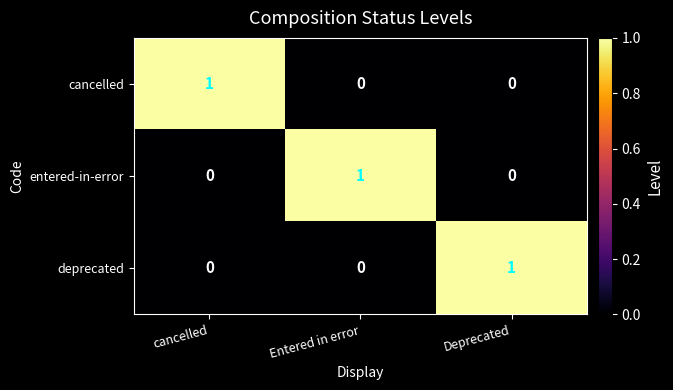

Reading left to right, transcribe all the data shown in this chart.

cancelled: 1	0	0
entered-in-error: 0	1	0
deprecated: 0	0	1